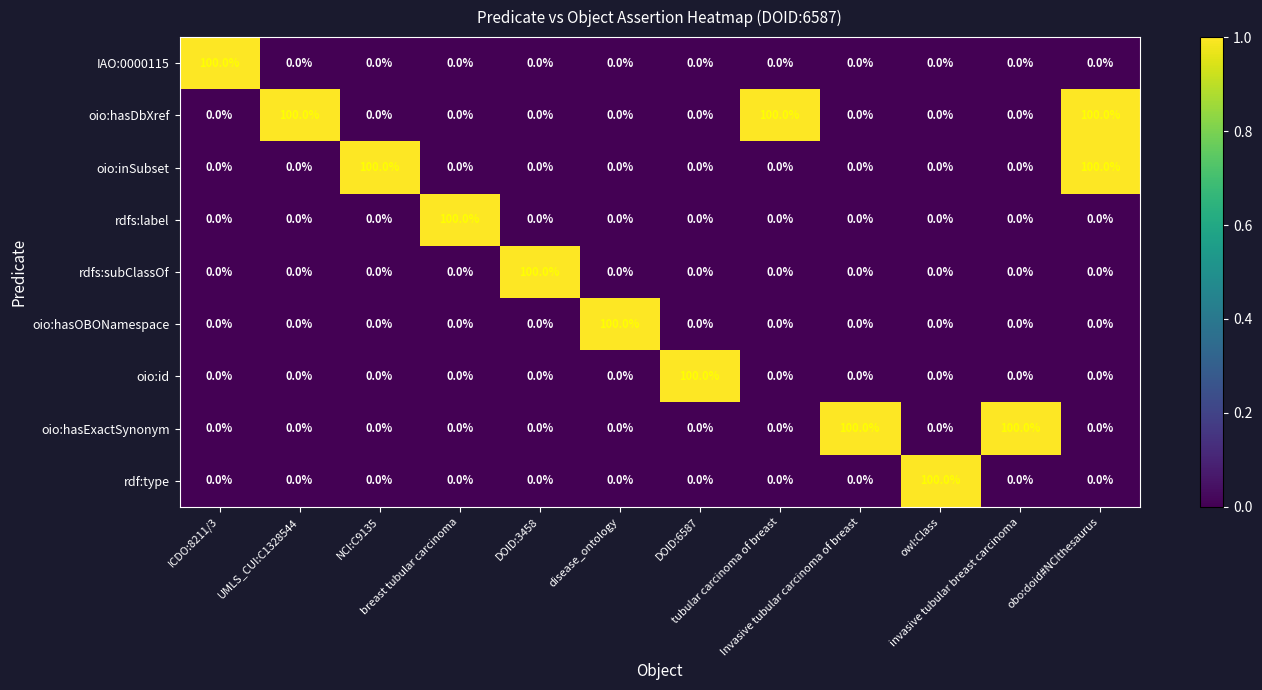

What is the greatest value displayed?

100